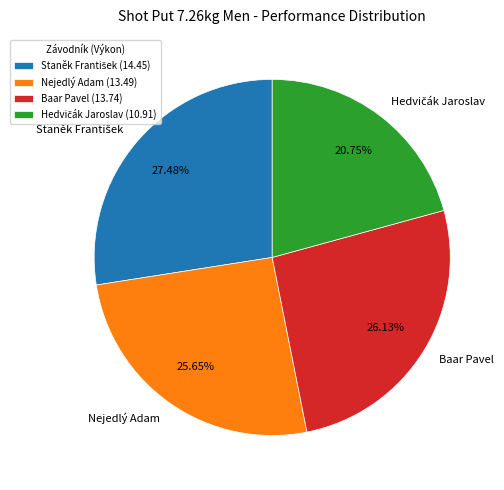

Does any single category account for the majority?

No